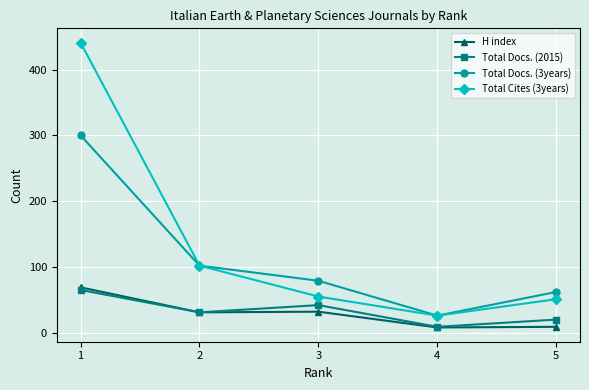

What is the greatest value displayed?

441